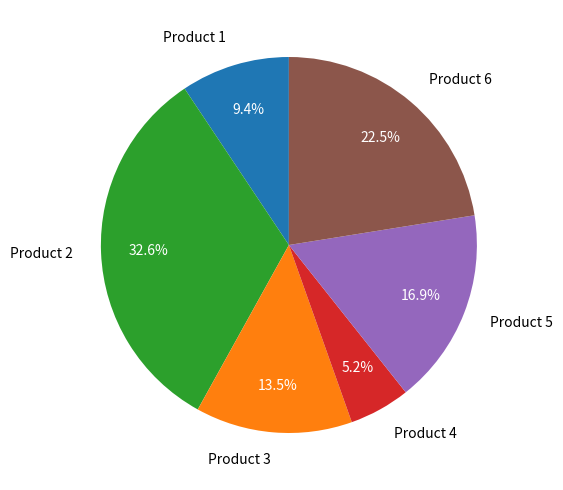

Which category has the biggest portion of the pie?

Product 2